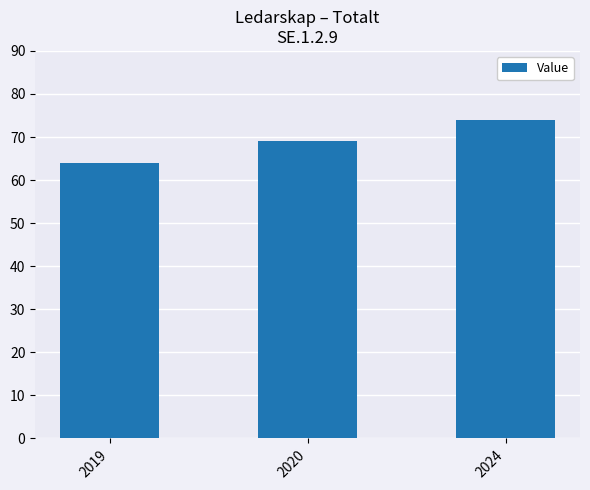

Reading right to left, list all the values displayed in this chart.

74	69	64